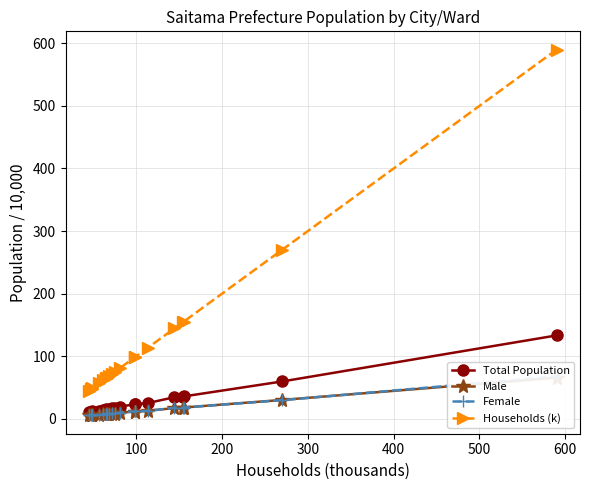

What is the value of the Households (k) point at the 5th from the left?

56.6